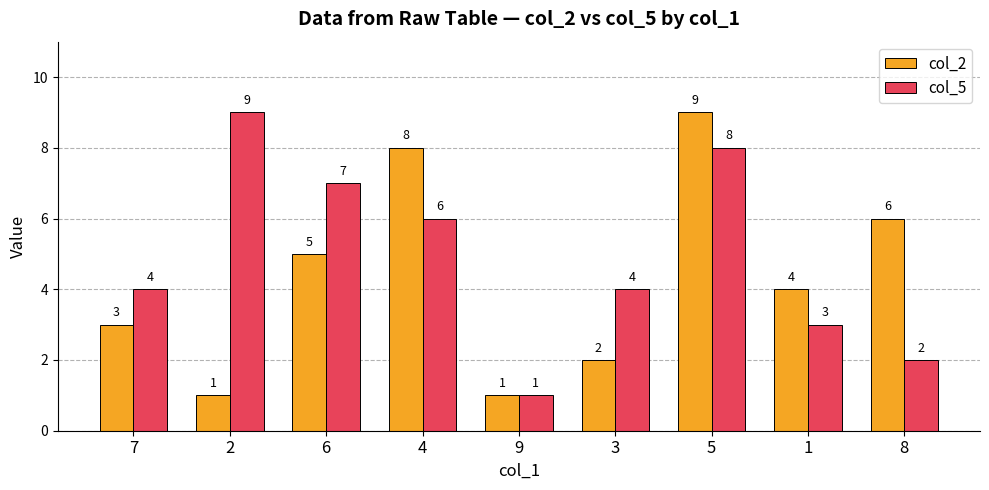

At which category is the sum across all series the highest?

5